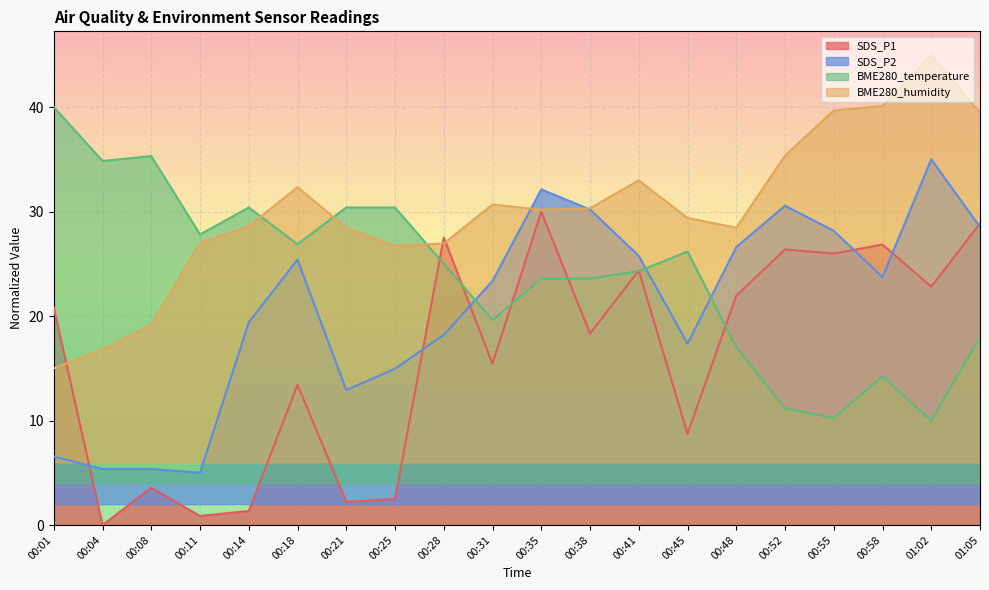

List the labels in order of BME280_temperature value, largest first.

00:01, 00:08, 00:04, 00:14, 00:21, 00:25, 00:11, 00:18, 00:45, 00:28, 00:41, 00:35, 00:38, 00:31, 01:05, 00:48, 00:58, 00:52, 00:55, 01:02